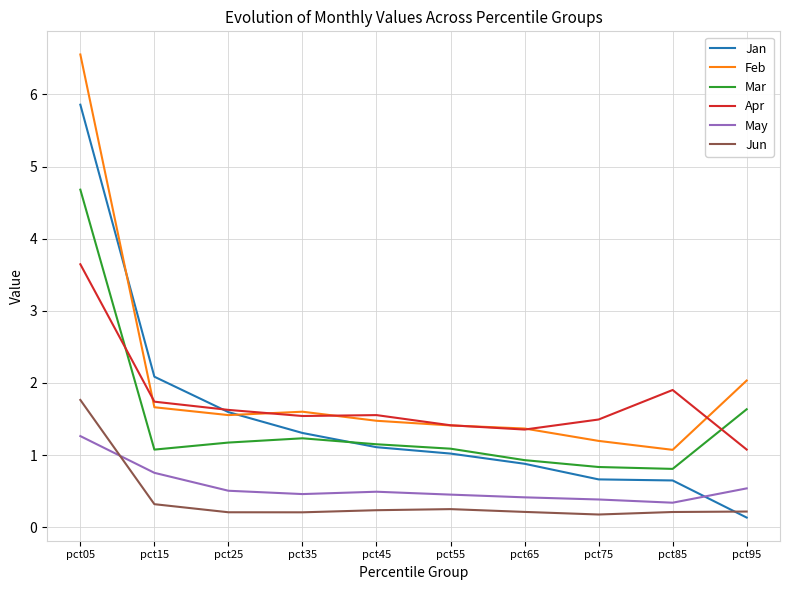

What is the highest value of the Jun series?

1.8